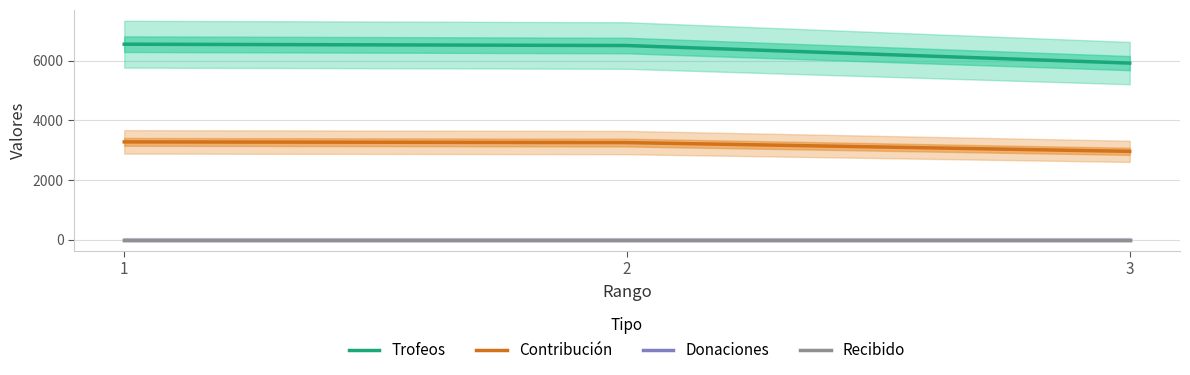

What is the sum of all Contribución values?

9482